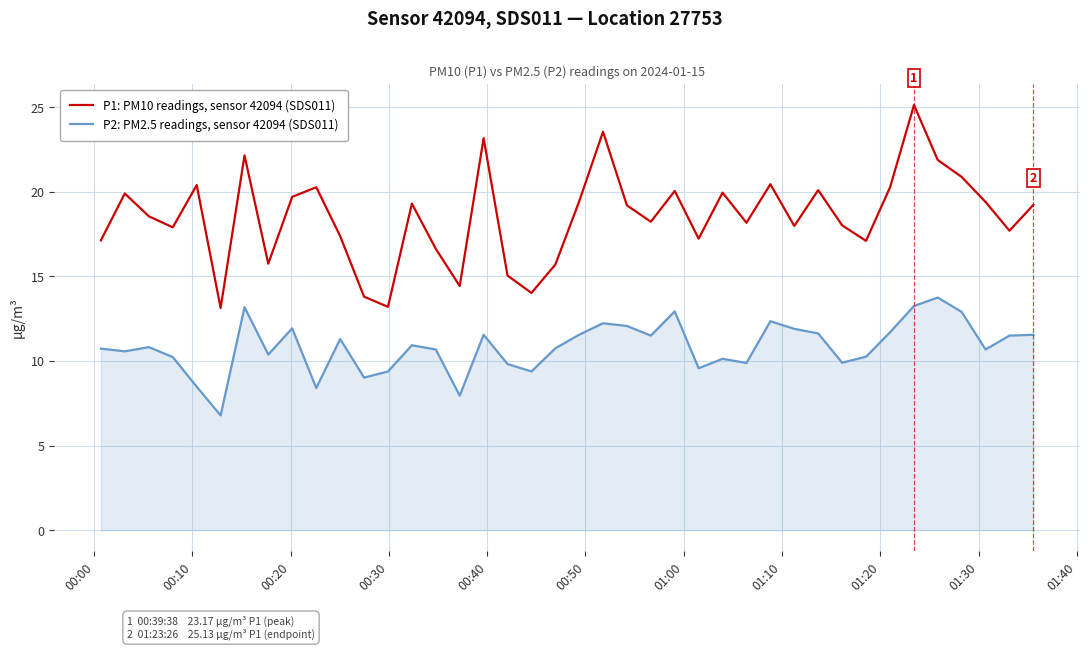

Which series has the largest total across all categories?

P1: PM10 readings, sensor 42094 (SDS011)